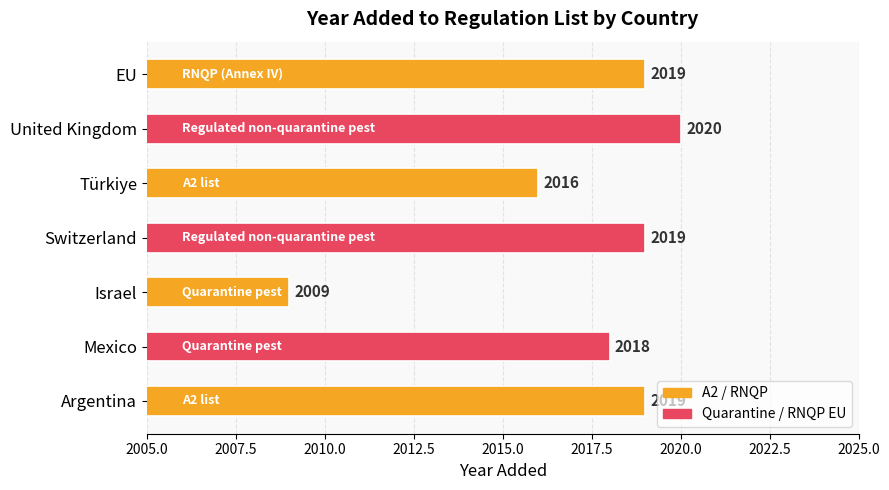

How many distinct data groups are displayed?

1